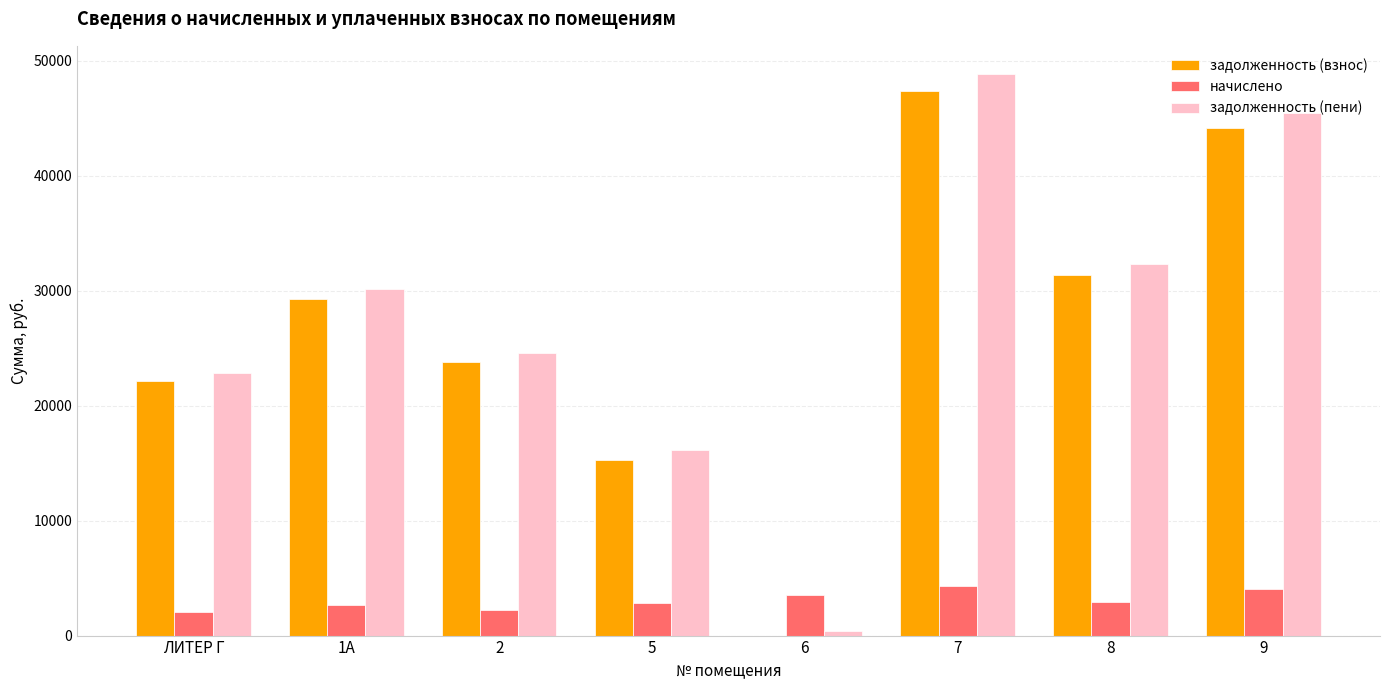

The начислено series shows 2031.1 at ЛИТЕР Г. True or false?

True